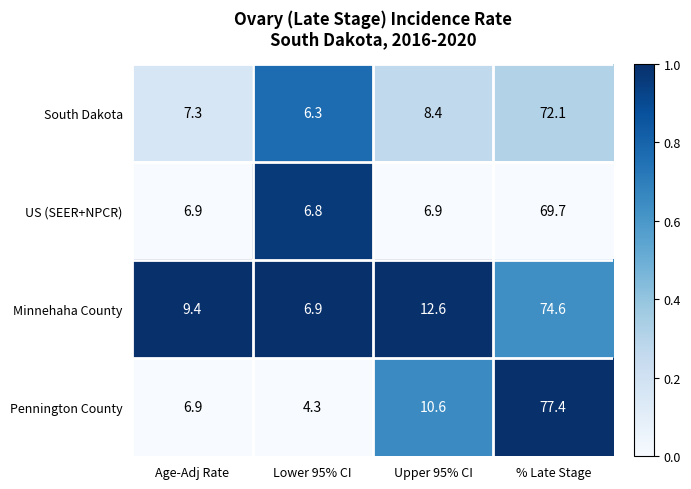

Which label corresponds to the largest value in the chart?

% Late Stage